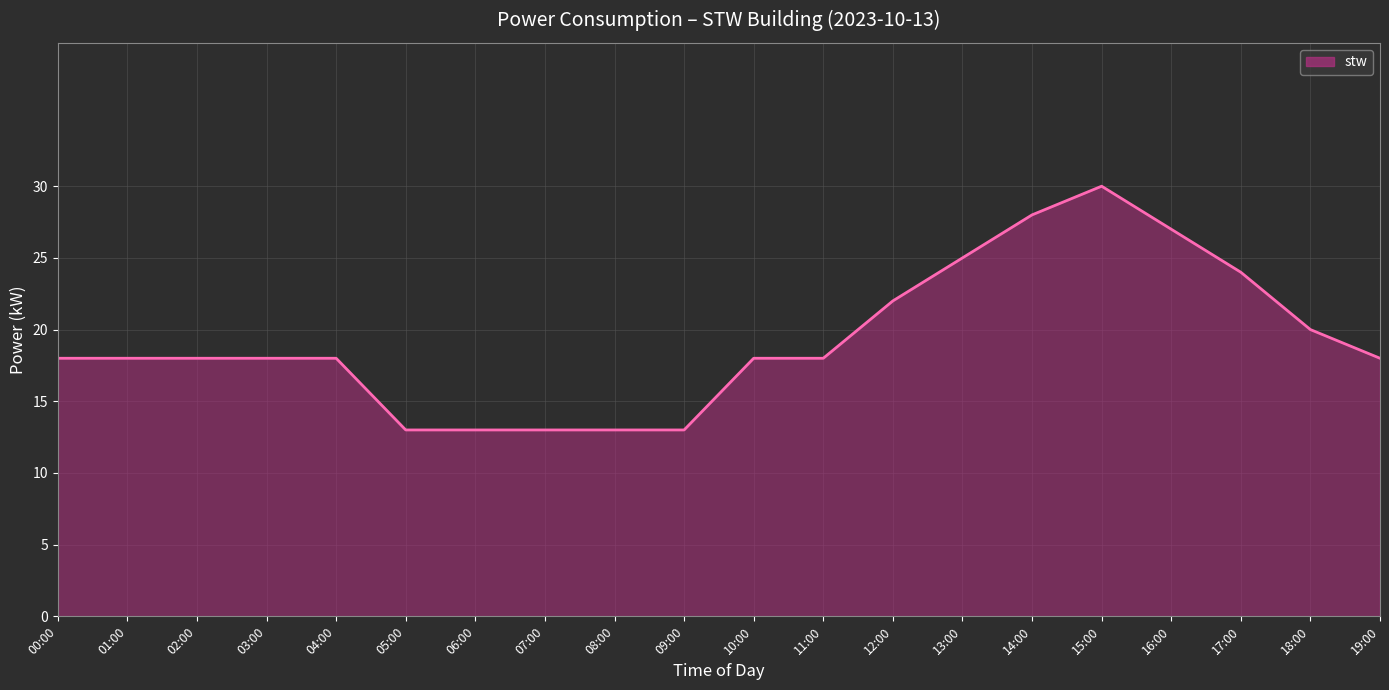

Does the chart display data point markers on the line(s)?

No